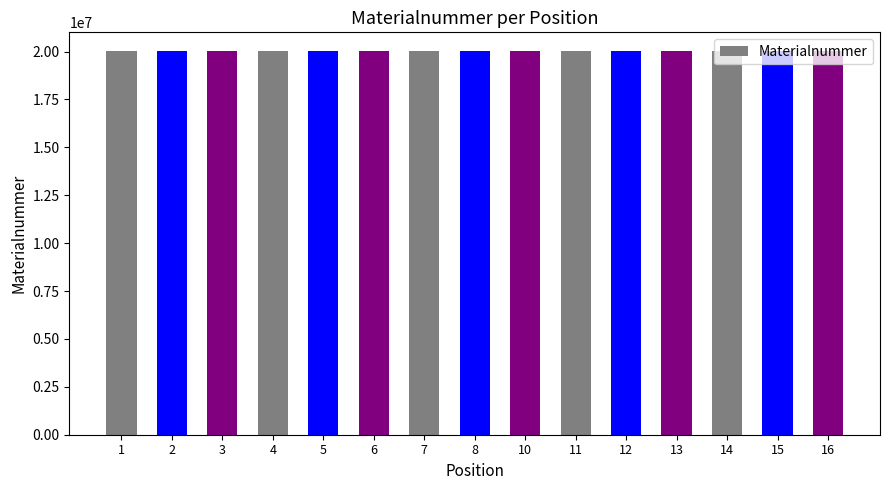

The value at 5 is 20002246. True or false?

True